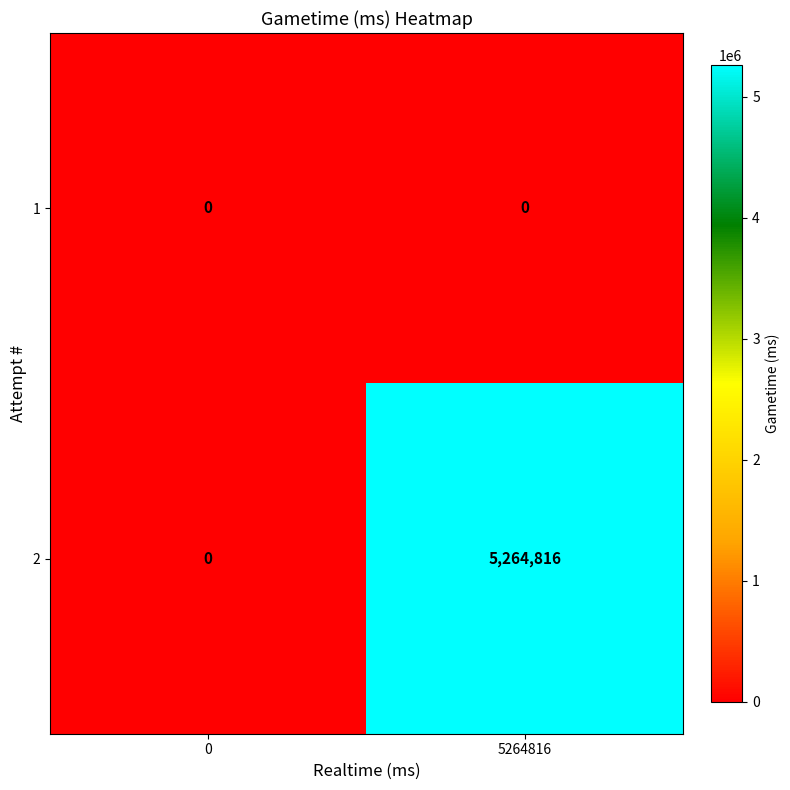

The 2 series shows 5264816 at 5264816. True or false?

True